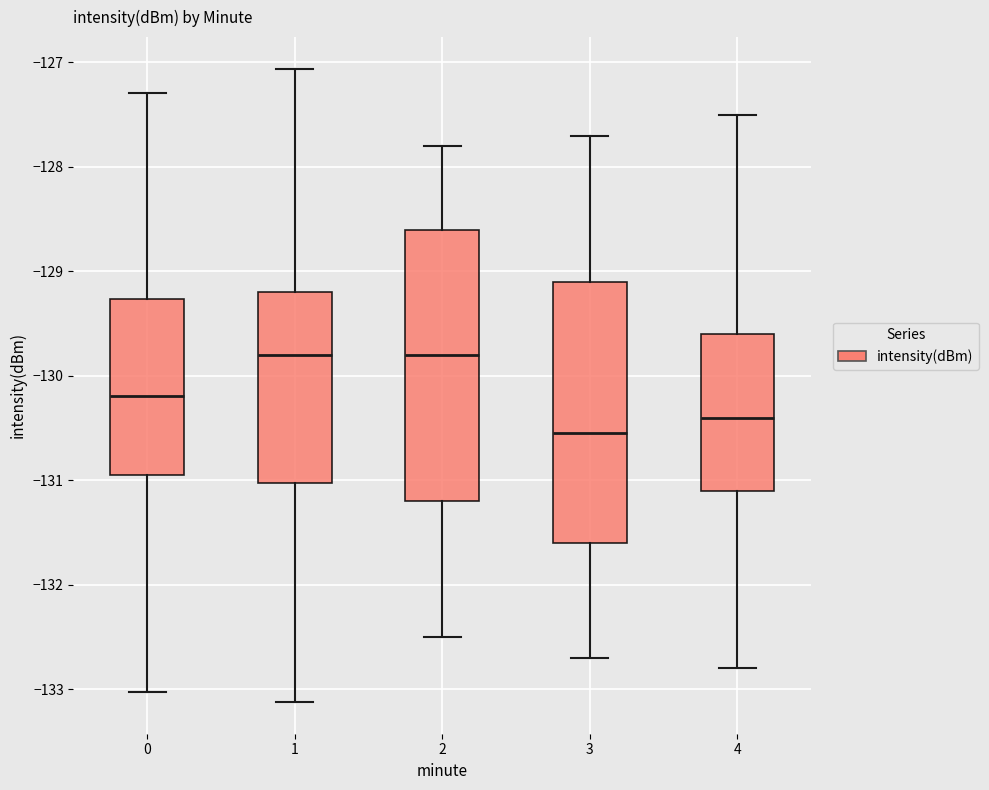

Reading left to right, transcribe this box plot: for each box, give where its median line is, the range the box spans, and where its two whiskers end, as read against the y-axis. The values are not printed on the chart, so give them approximately, as read against the axis.

0: median -130.2, box -131.0 to -129.3, whiskers -133.0 to -127.3
1: median -129.8, box -131.0 to -129.2, whiskers -133.1 to -127.1
2: median -129.8, box -131.2 to -128.6, whiskers -132.5 to -127.8
3: median -130.5, box -131.6 to -129.1, whiskers -132.7 to -127.7
4: median -130.4, box -131.1 to -129.6, whiskers -132.8 to -127.5